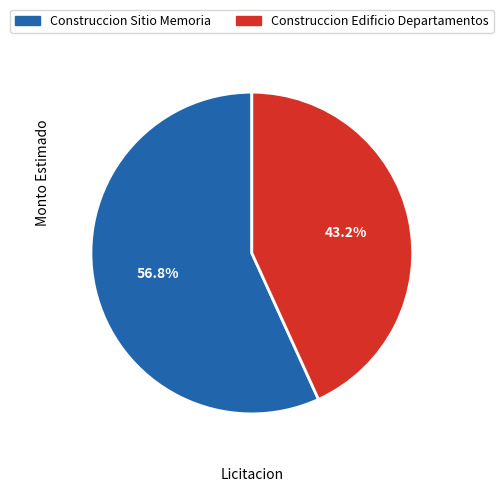

What is the largest slice in the pie chart?

Construccion Sitio Memoria